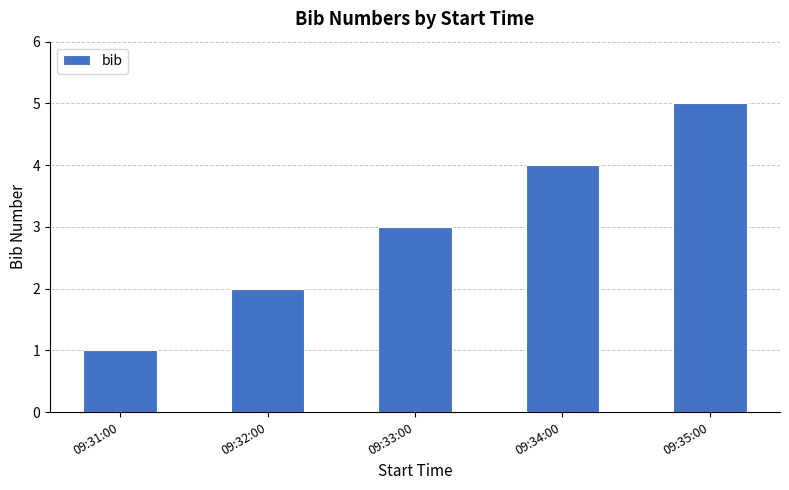

Reading right to left, extract all data points from this chart.

5	4	3	2	1